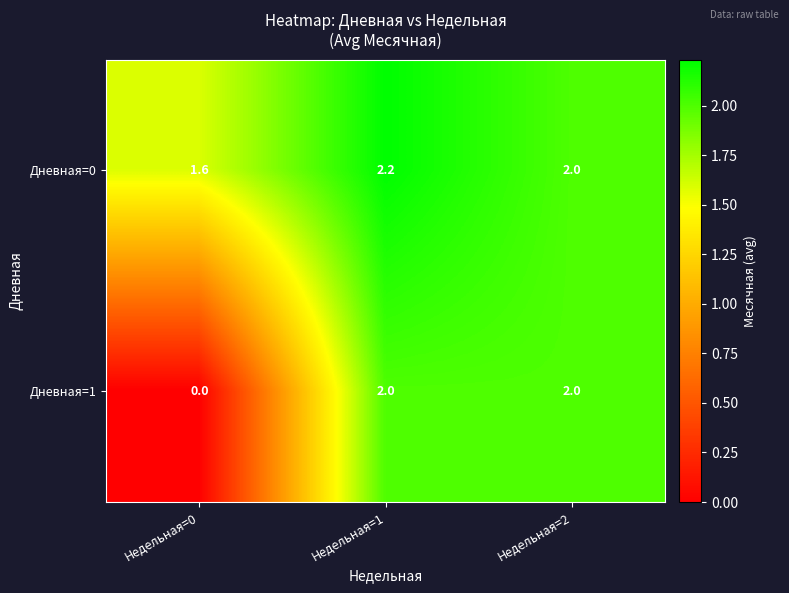

Reading left to right, transcribe all the data shown in this chart.

Дневная=0: 1.6	2.2	2.0
Дневная=1: 0.0	2.0	2.0